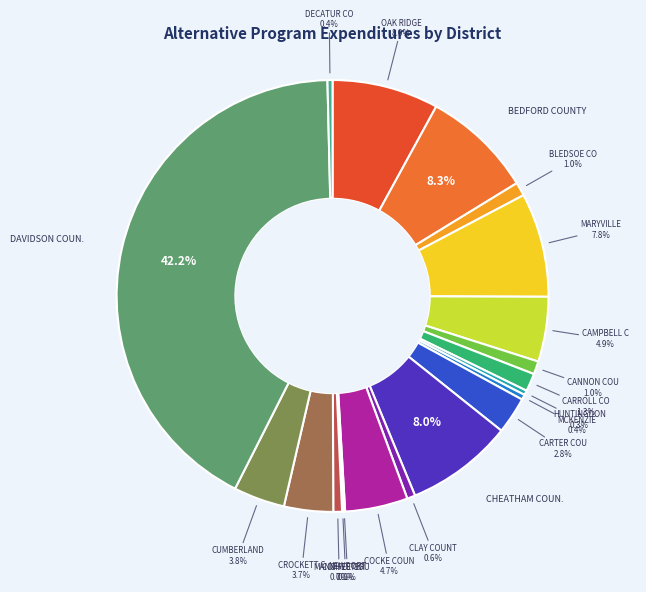

Which slice is the smallest?

COFFEE COUNTY